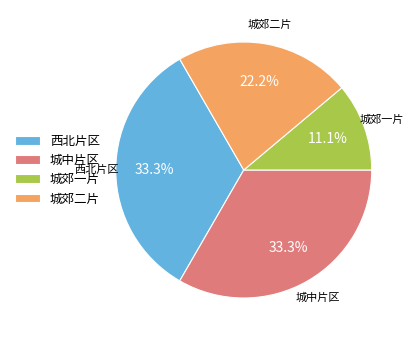

Do 西北片区 and 城郊二片 together represent more than half of the pie?

Yes